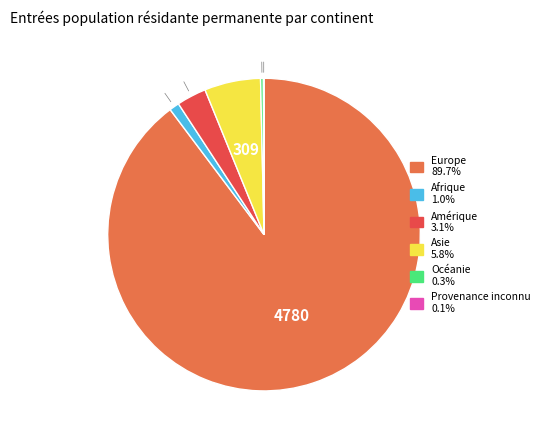

Do Asie and Afrique together represent more than half of the pie?

No